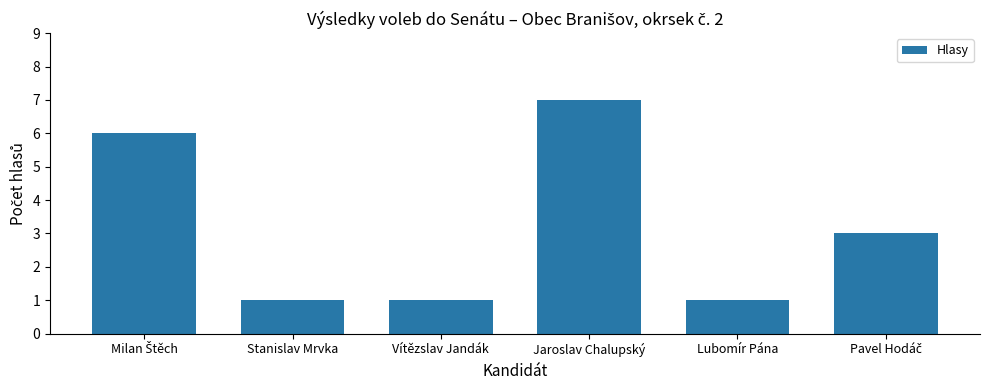

What is the sum of all values?

19